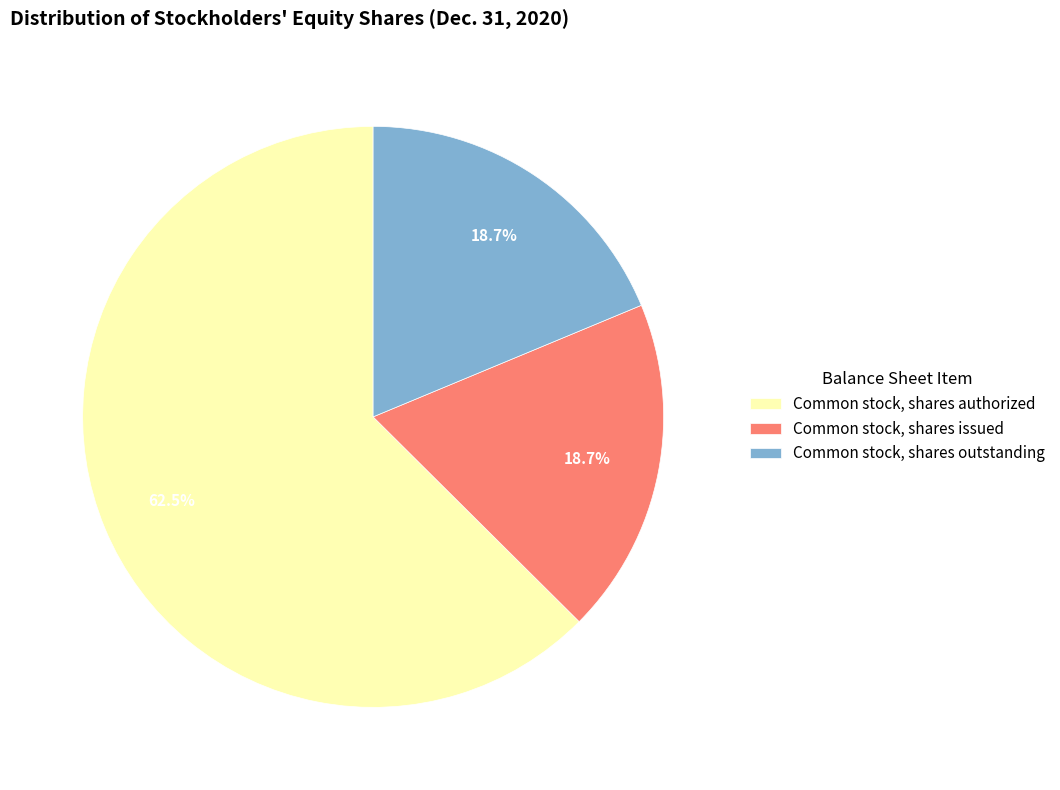

Combined, do Common stock, shares outstanding and Common stock, shares authorized account for over 50%?

Yes